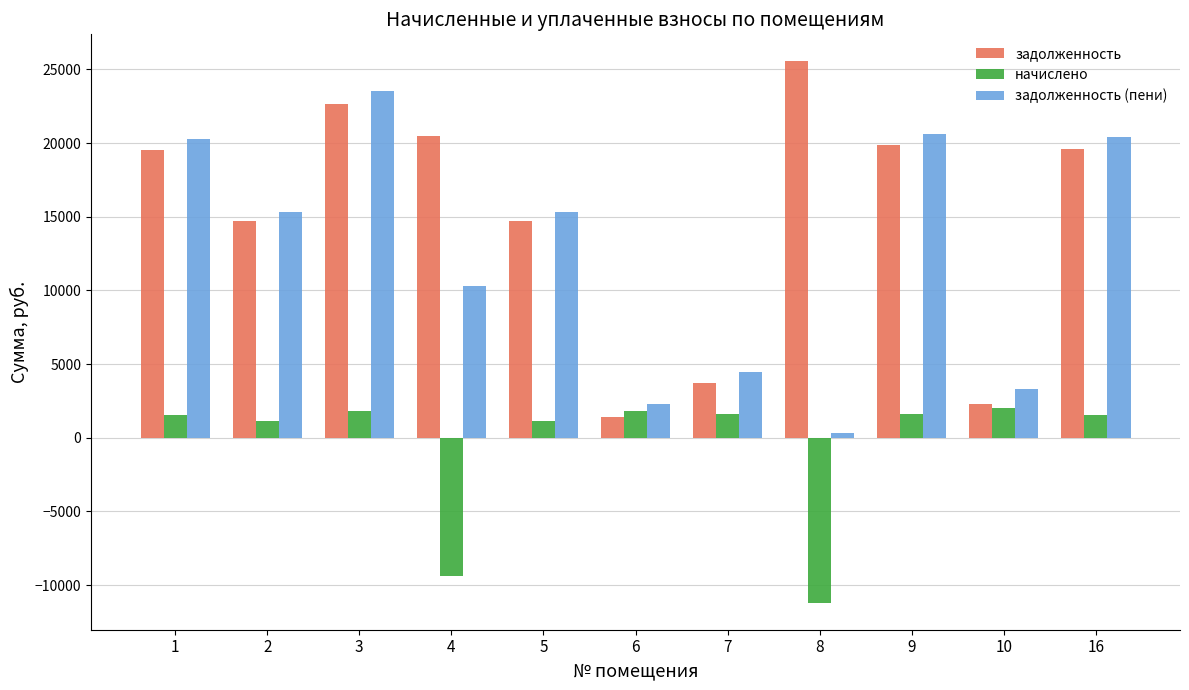

At which category is the sum across all series the highest?

3